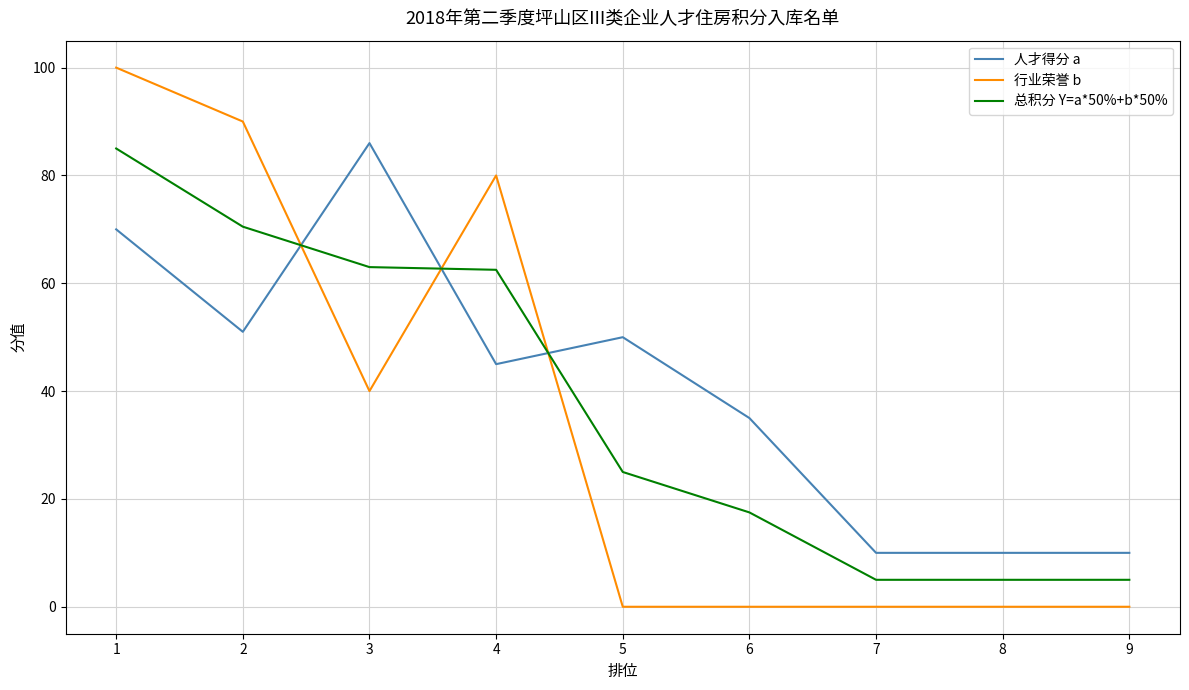

True or false: 行业荣誉 b has a value of 0.0 at 5.

True